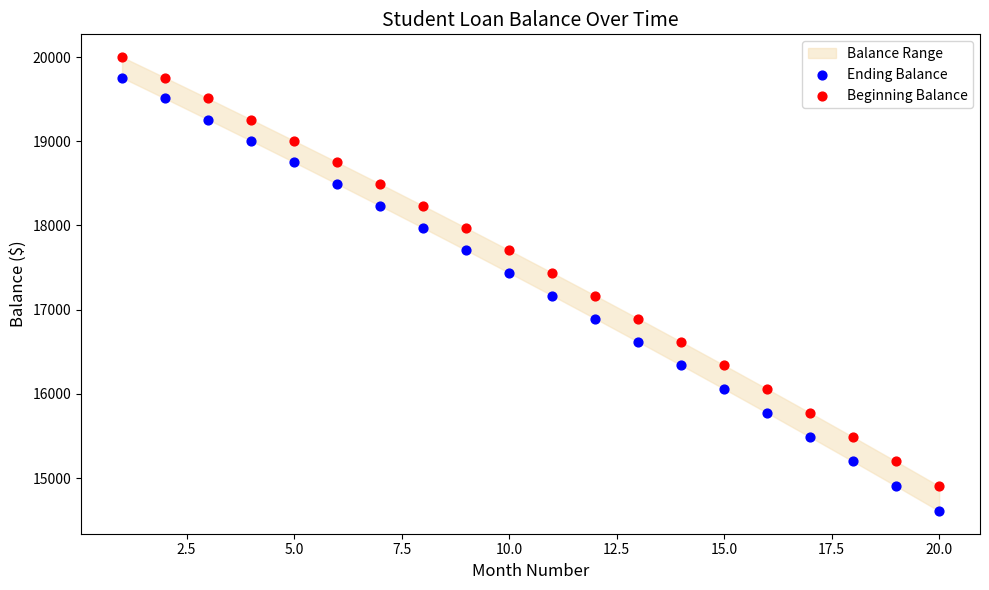

Which series has the widest spread of Y values?

Ending Balance